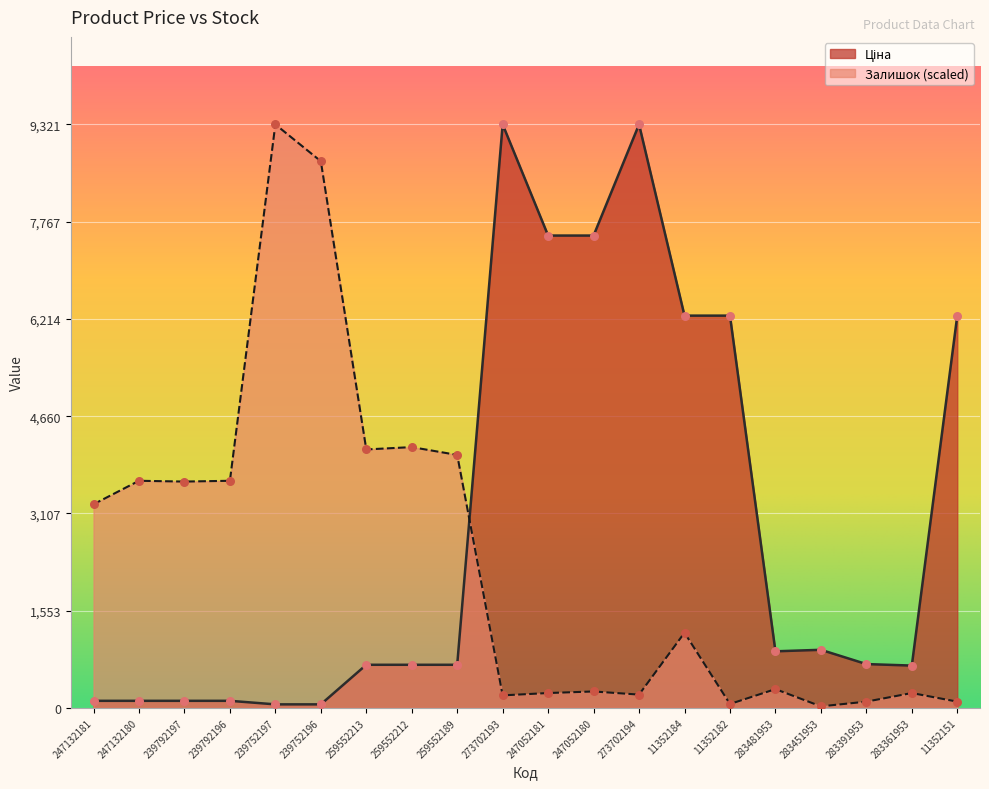

Which series has the largest total across all categories?

Ціна